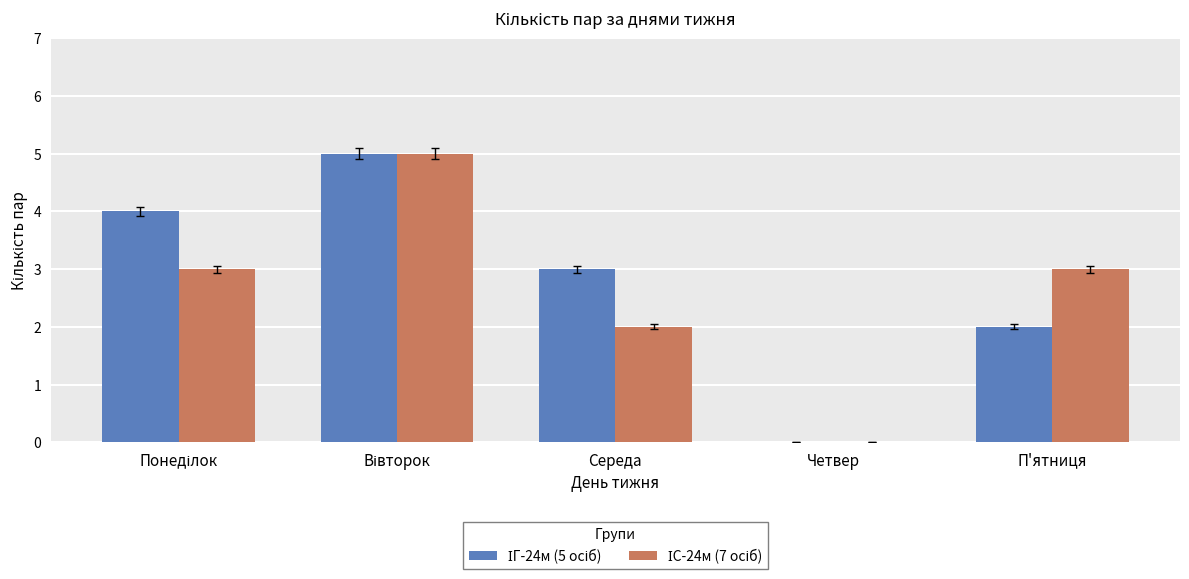

What is the greatest value displayed?

5